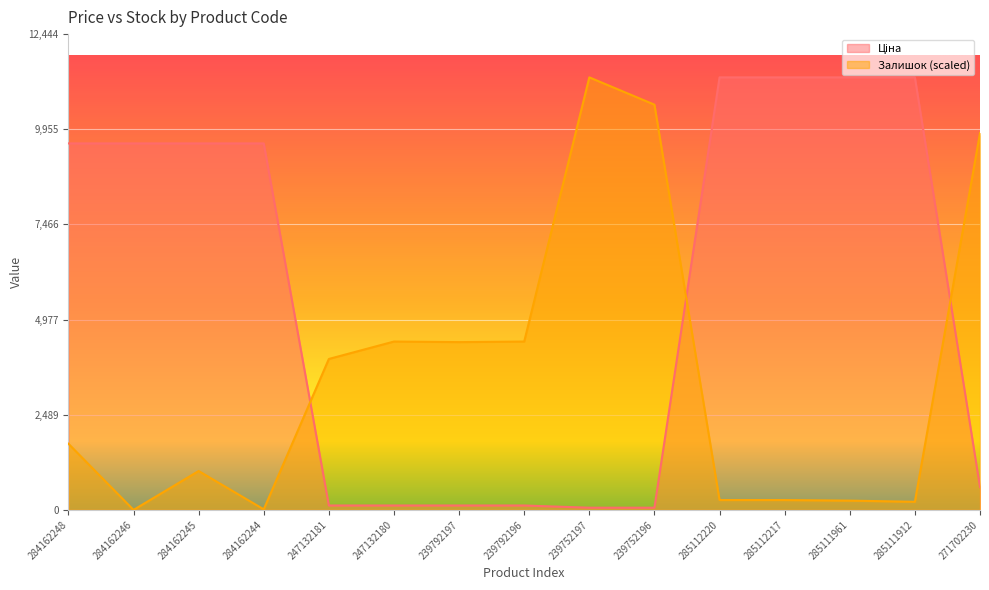

How many data points in Залишок are above 1731?

8